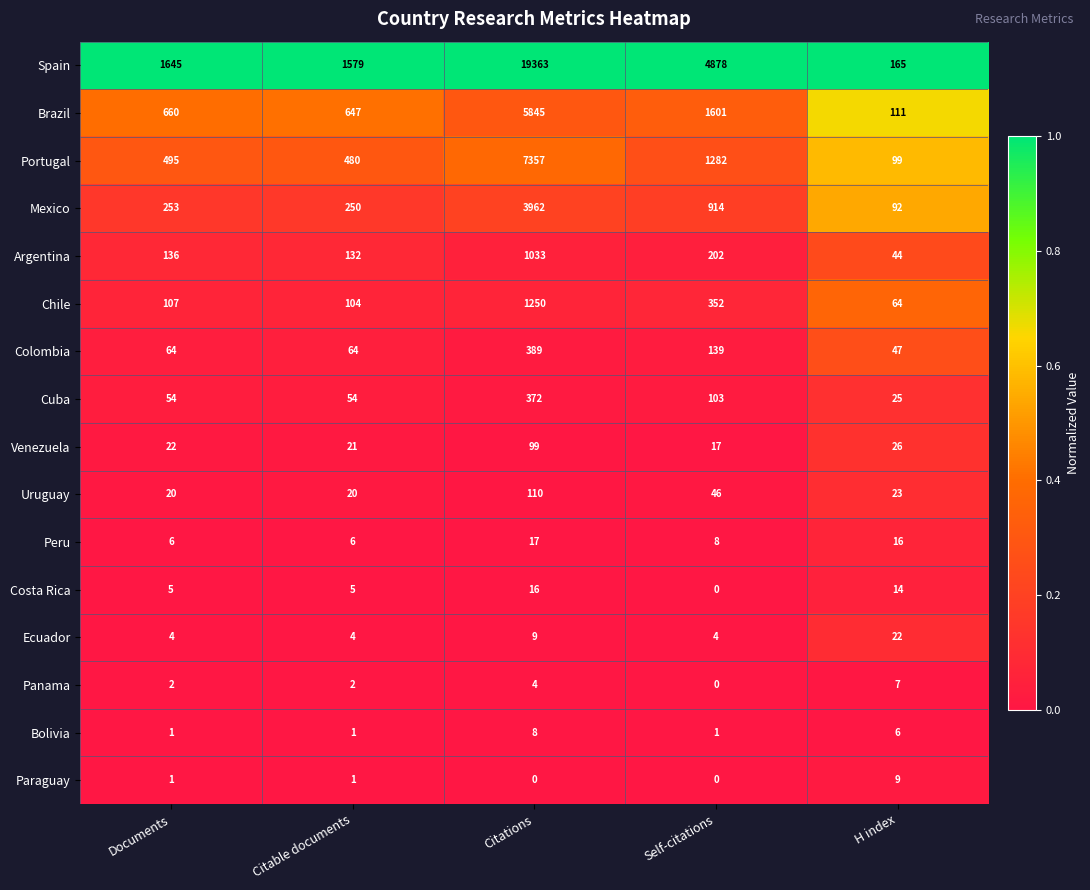

What is the average value of the Ecuador series?

9